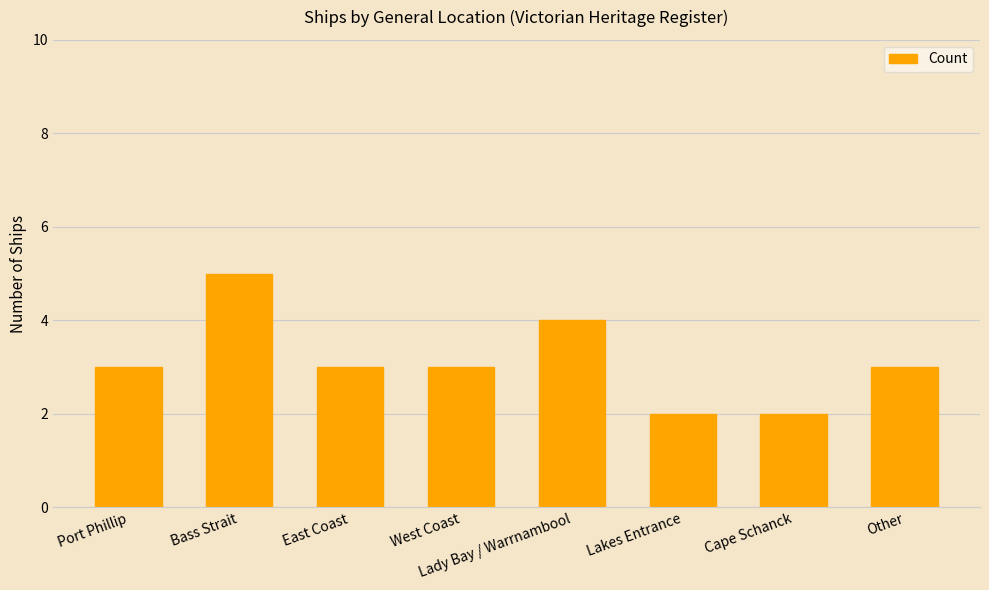

What is the value of the 1st bar from the left?

3